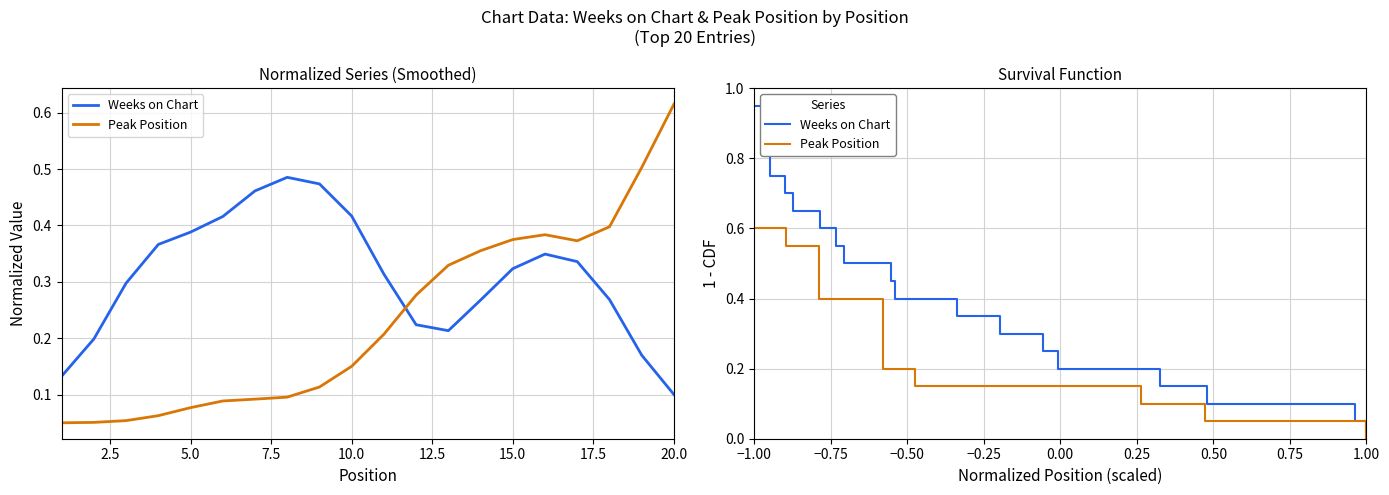

Does the chart display data point markers on the line(s)?

No